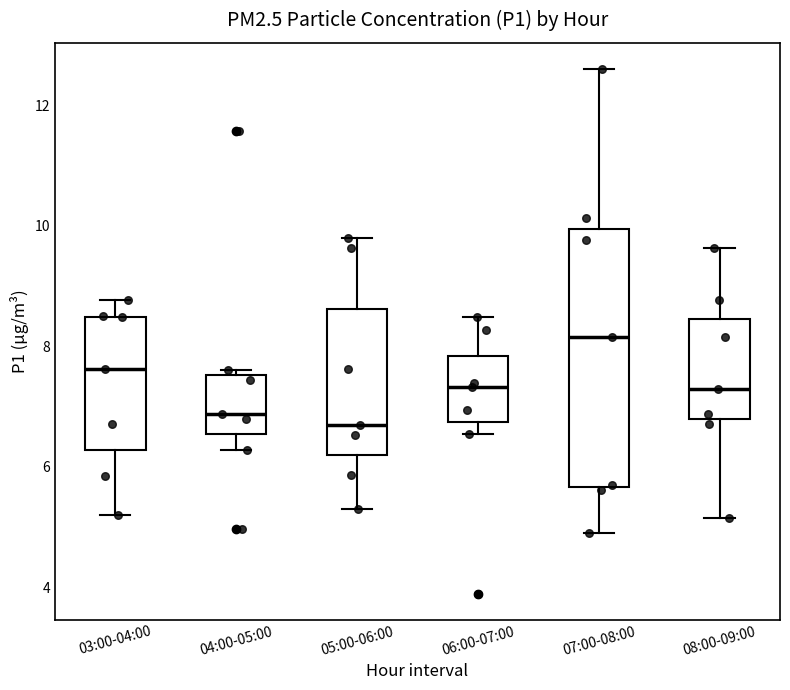

Reading left to right, read every box against the y-axis: the position of its median line, the range the box covers, and the ends of its whiskers. The values are not printed on the chart, so give them approximately, as read against the axis.

03:00-04:00: median 7.6, box 6.2 to 8.4, whiskers 5.2 to 8.8
04:00-05:00: median 6.8, box 6.6 to 7.6, whiskers 6.2 to 7.6 (just above the box's upper edge)
05:00-06:00: median 6.8, box 6.2 to 8.6, whiskers 5.4 to 9.8
06:00-07:00: median 7.4, box 6.8 to 7.8, whiskers 6.6 to 8.4
07:00-08:00: median 8.2, box 5.6 to 10.0, whiskers 5.0 to 12.6
08:00-09:00: median 7.4, box 6.8 to 8.4, whiskers 5.2 to 9.6